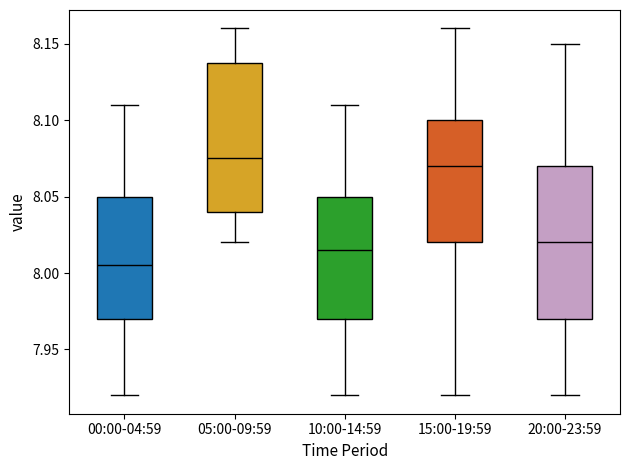

Reading left to right, transcribe this box plot: for each box, give where its median line is, the range the box spans, and where its two whiskers end, as read against the y-axis. The values are not printed on the chart, so give them approximately, as read against the axis.

00:00-04:59: median 8.005, box 7.970 to 8.050, whiskers 7.920 to 8.110
05:00-09:59: median 8.075, box 8.040 to 8.140, whiskers 8.020 to 8.160
10:00-14:59: median 8.015, box 7.970 to 8.050, whiskers 7.920 to 8.110
15:00-19:59: median 8.070, box 8.020 to 8.100, whiskers 7.920 to 8.160
20:00-23:59: median 8.020, box 7.970 to 8.070, whiskers 7.920 to 8.150